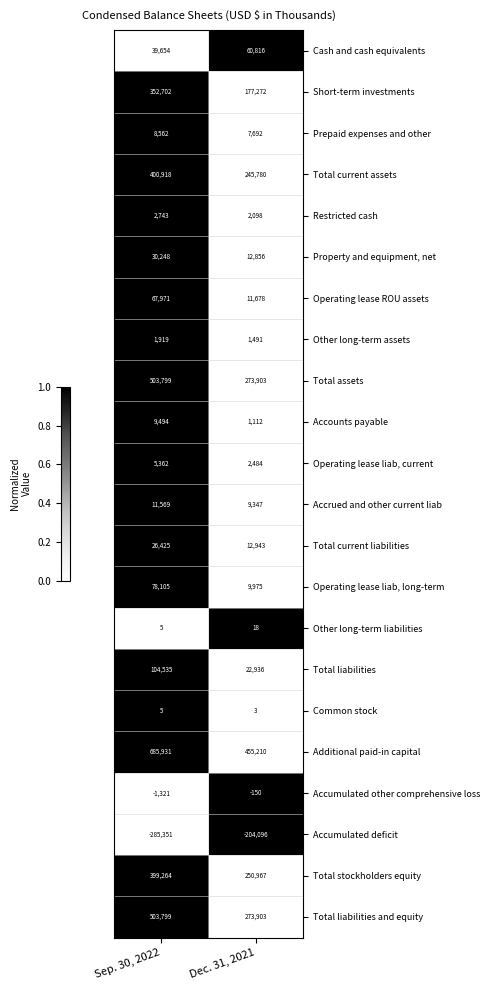

What is the spread (max minus min) of values at Sep. 30, 2022?

971282